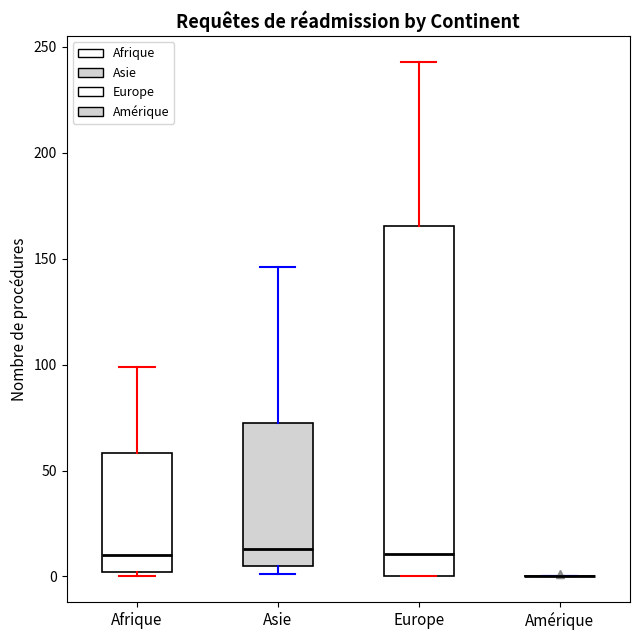

Comparing the boxes themselves (not the whiskers), which one is the tallest?

Europe